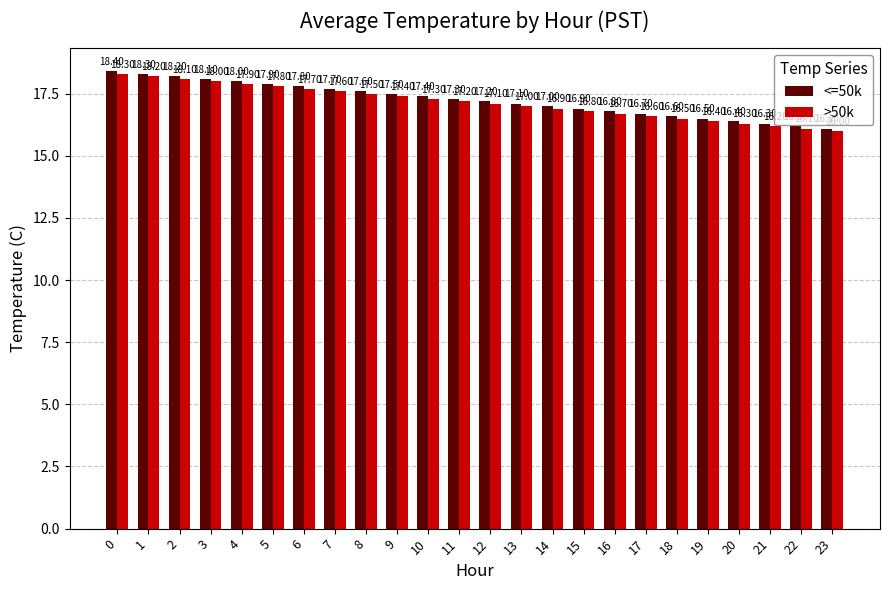

Reading right to left, list all the values displayed in this chart.

<=50k: 23=16.1	22=16.2	21=16.3	20=16.4	19=16.5	18=16.6	17=16.7	16=16.8	15=16.9	14=17.0	13=17.1	12=17.2	11=17.3	10=17.4	9=17.5	8=17.6	7=17.7	6=17.8	5=17.9	4=18.0	3=18.1	2=18.2	1=18.3	0=18.4
>50k: 23=16.0	22=16.1	21=16.2	20=16.3	19=16.4	18=16.5	17=16.6	16=16.7	15=16.8	14=16.9	13=17.0	12=17.1	11=17.2	10=17.3	9=17.4	8=17.5	7=17.6	6=17.7	5=17.8	4=17.9	3=18.0	2=18.1	1=18.2	0=18.3